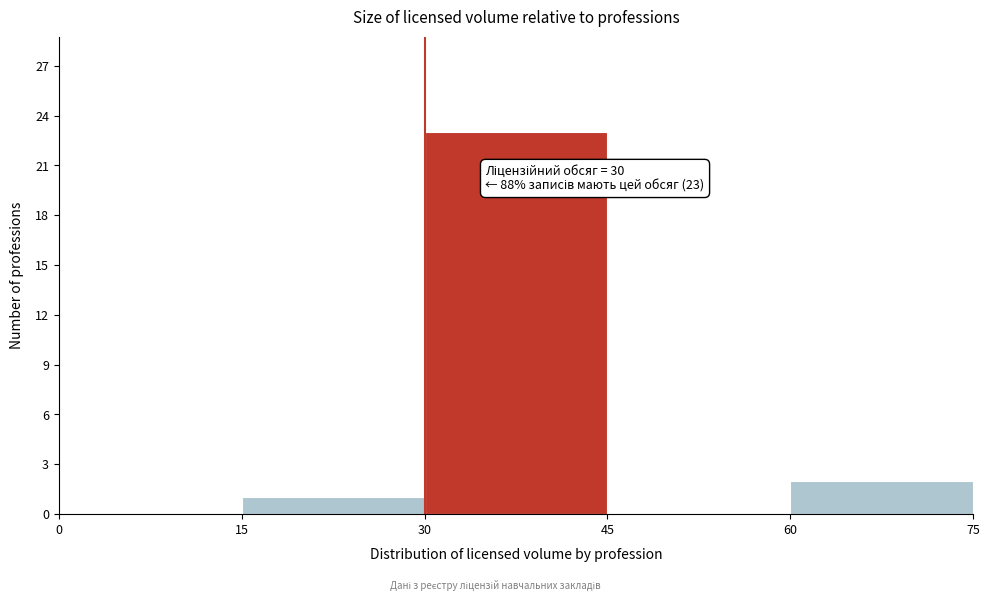

Over which range of the x-axis is the bar tallest?

30 to 45